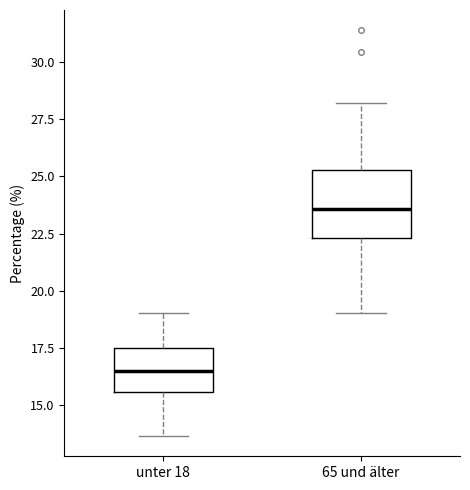

Reading left to right, read every box against the y-axis: the position of its median line, the range the box covers, and the ends of its whiskers. The values are not printed on the chart, so give them approximately, as read against the axis.

unter 18: median 16.5, box 15.5 to 17.5, whiskers 13.5 to 19.0
65 und älter: median 23.5, box 22.5 to 25.5, whiskers 19.0 to 28.0